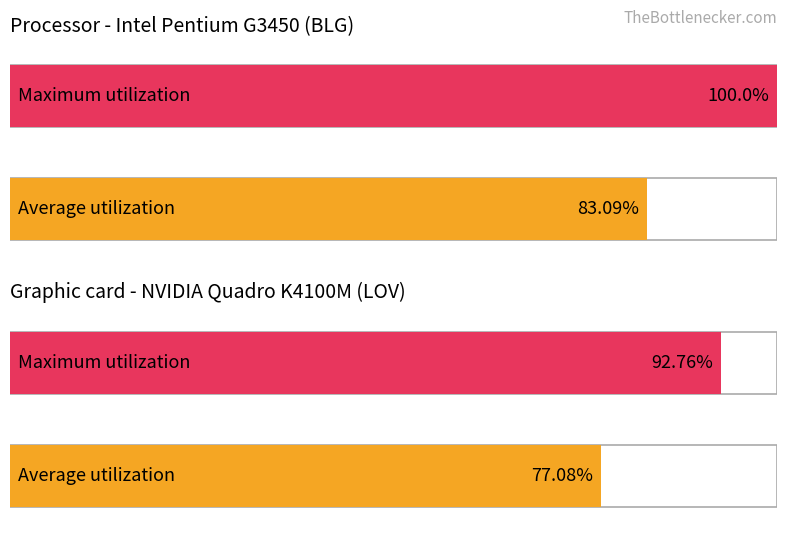

What is the minimum value shown in the chart?

77.1